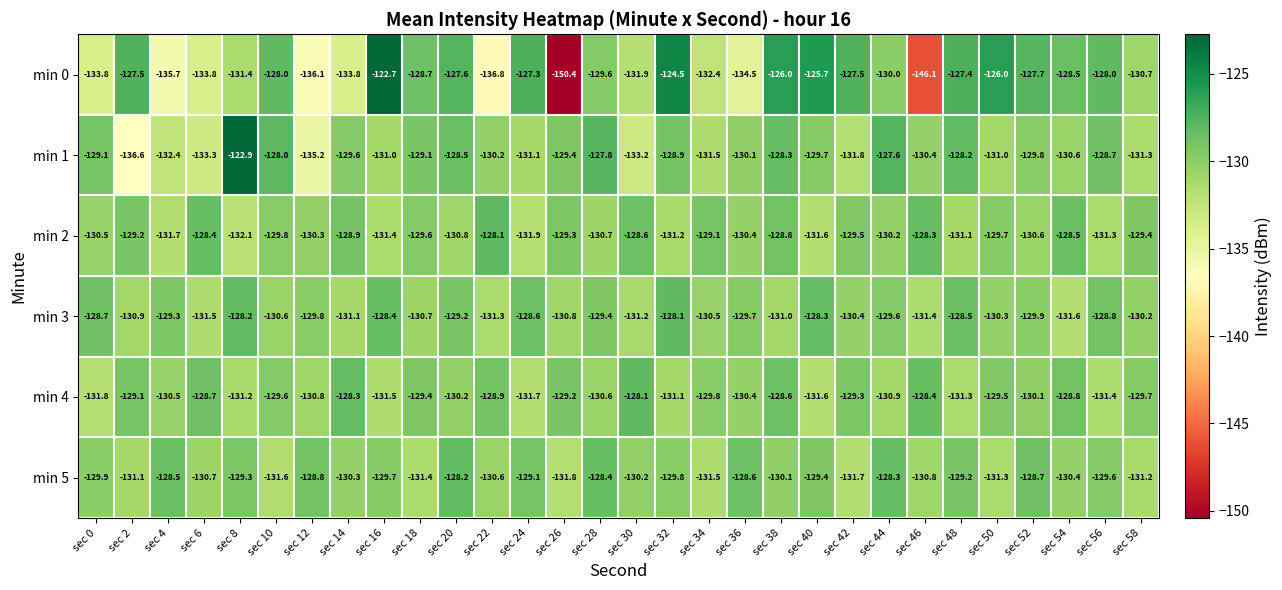

What is the spread (max minus min) of values at sec 16?

8.8